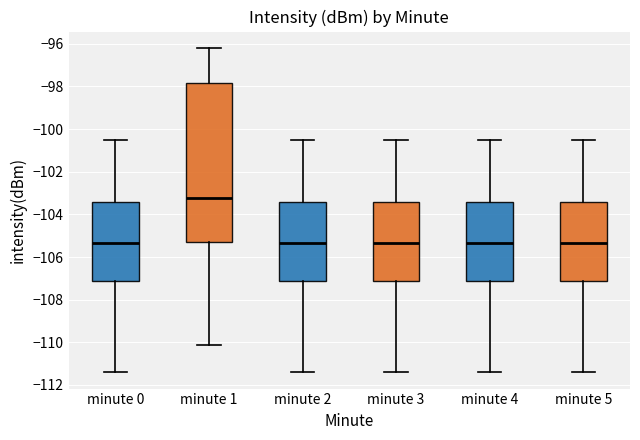

Reading left to right, read every box against the y-axis: the position of its median line, the range the box covers, and the ends of its whiskers. The values are not printed on the chart, so give them approximately, as read against the axis.

minute 0: median -105.4, box -107.2 to -103.4, whiskers -111.4 to -100.4
minute 1: median -103.2, box -105.2 to -97.8, whiskers -110.2 to -96.2
minute 2: median -105.4, box -107.2 to -103.4, whiskers -111.4 to -100.4
minute 3: median -105.4, box -107.2 to -103.4, whiskers -111.4 to -100.4
minute 4: median -105.4, box -107.2 to -103.4, whiskers -111.4 to -100.4
minute 5: median -105.4, box -107.2 to -103.4, whiskers -111.4 to -100.4